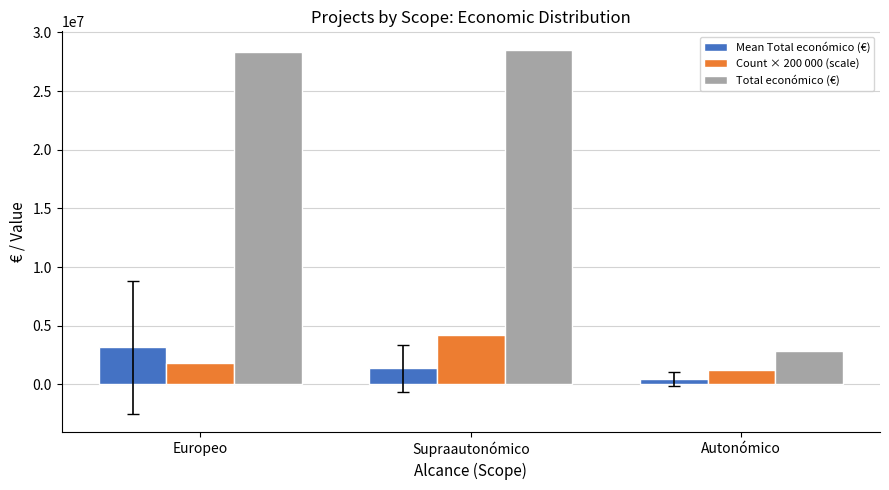

What is the average value of the Count × 200 000 (scale) series?

2400000